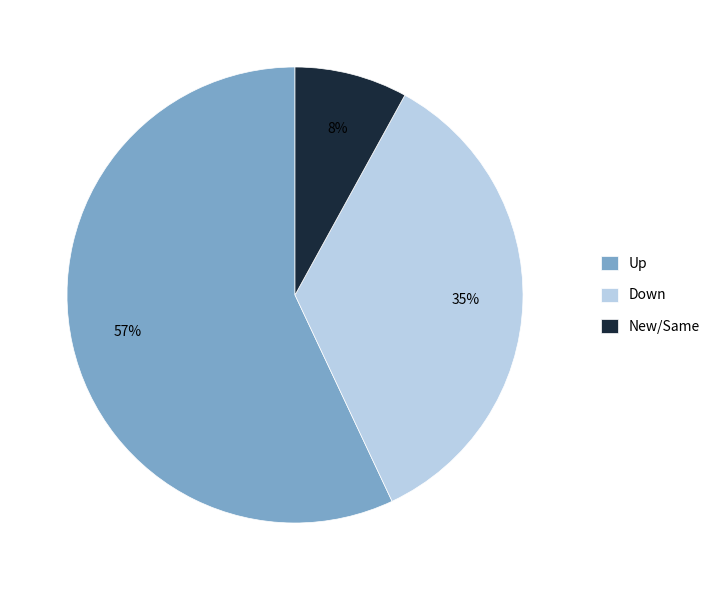

What is the ratio of the value at Down to the value at New/Same?

4.4